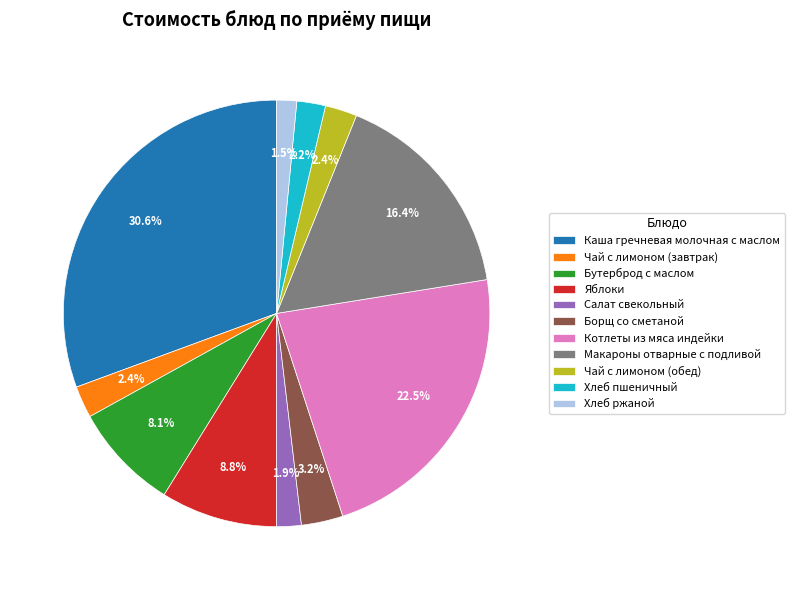

Is it true that Котлеты из мяса индейки is 36% of the pie?

False